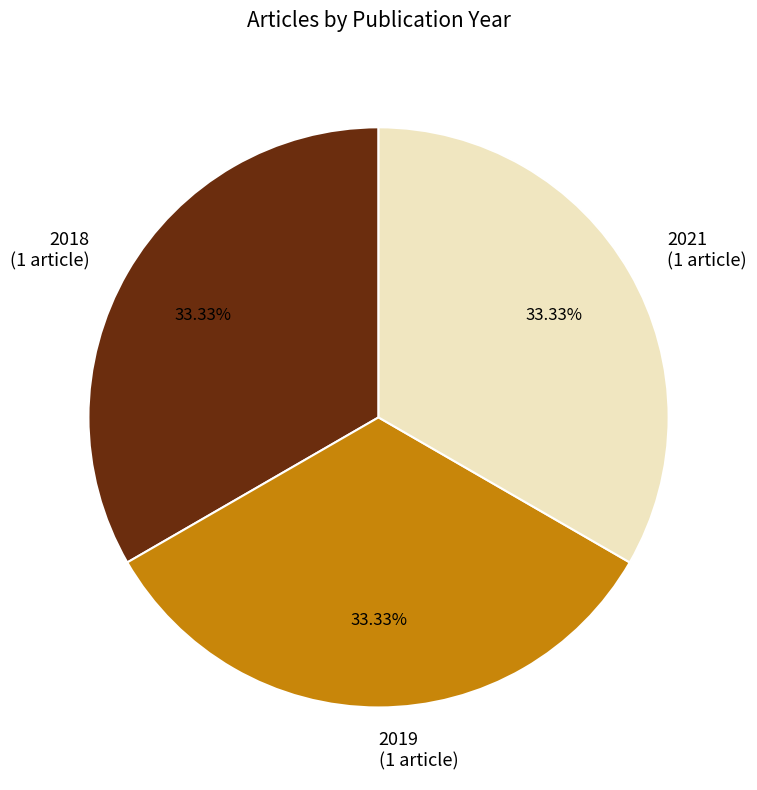

Is the sum of 2021 (1 article) and 2018 (1 article) greater than half?

Yes